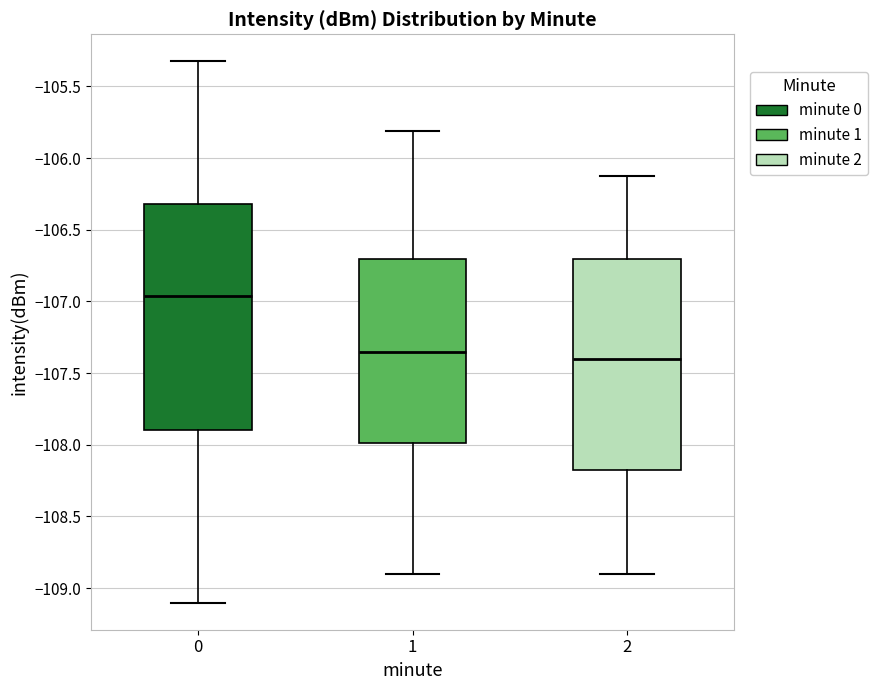

Where does the median line of the box at x = 1 sit on the y-axis? The values are not printed on the chart, so give them approximately, as read against the axis.

-107.35